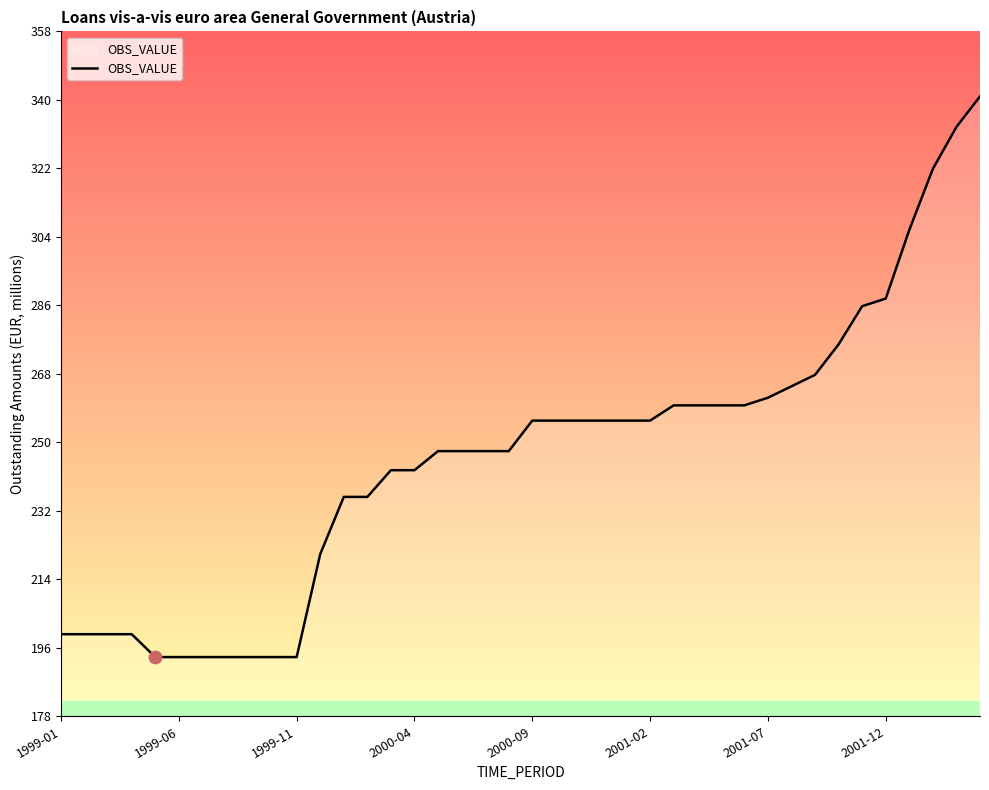

What is the difference between the maximum and minimum values?

147